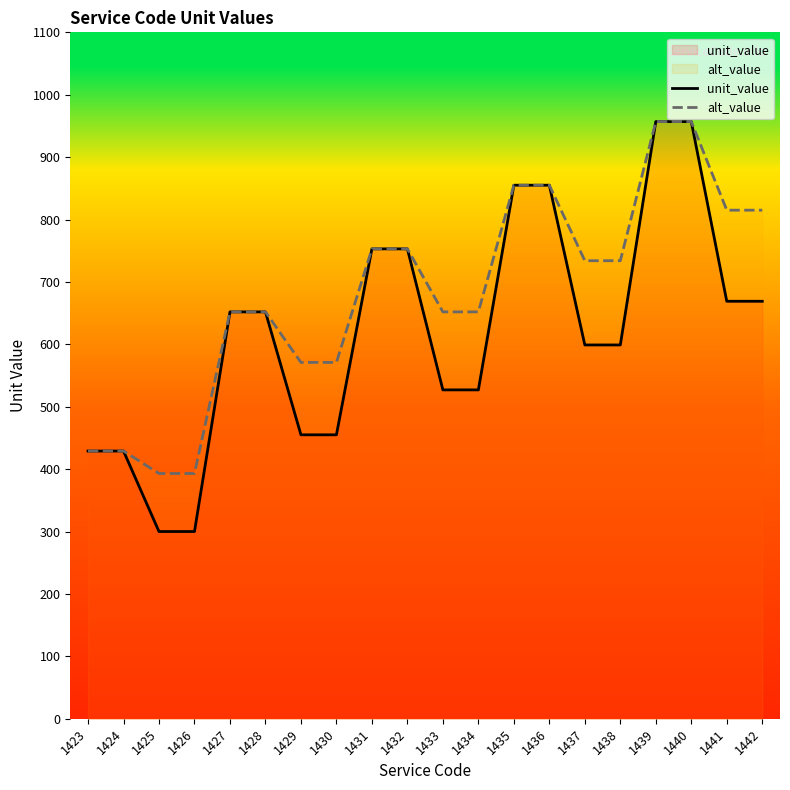

Does the chart display data point markers on the line(s)?

No